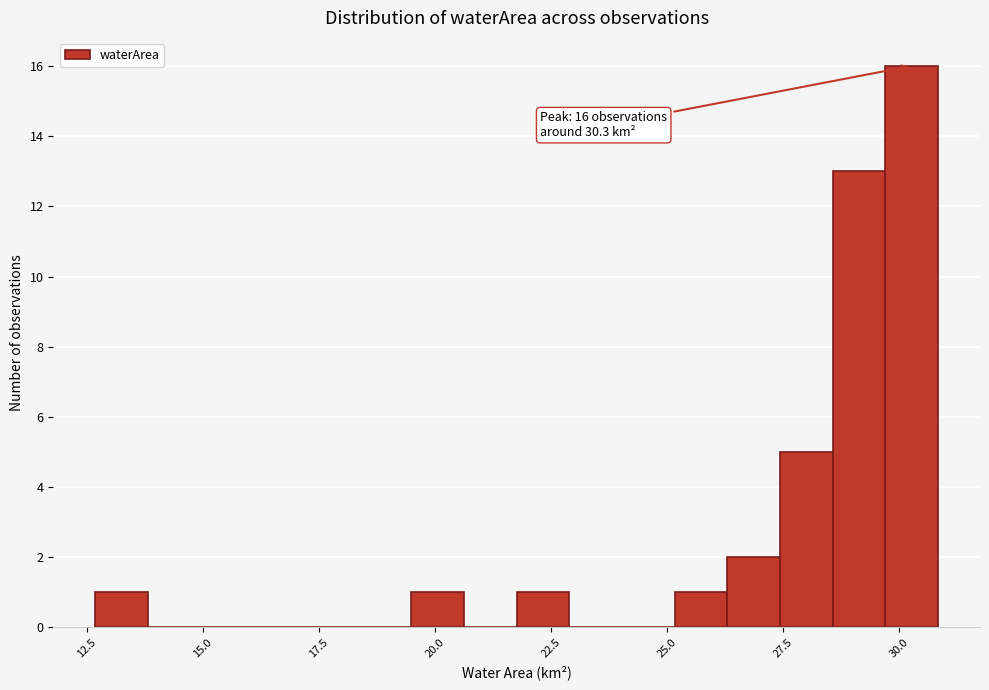

Around what value on the x-axis is the tallest bar? Give the approximate position of its centre, as read against the axis.

30.5